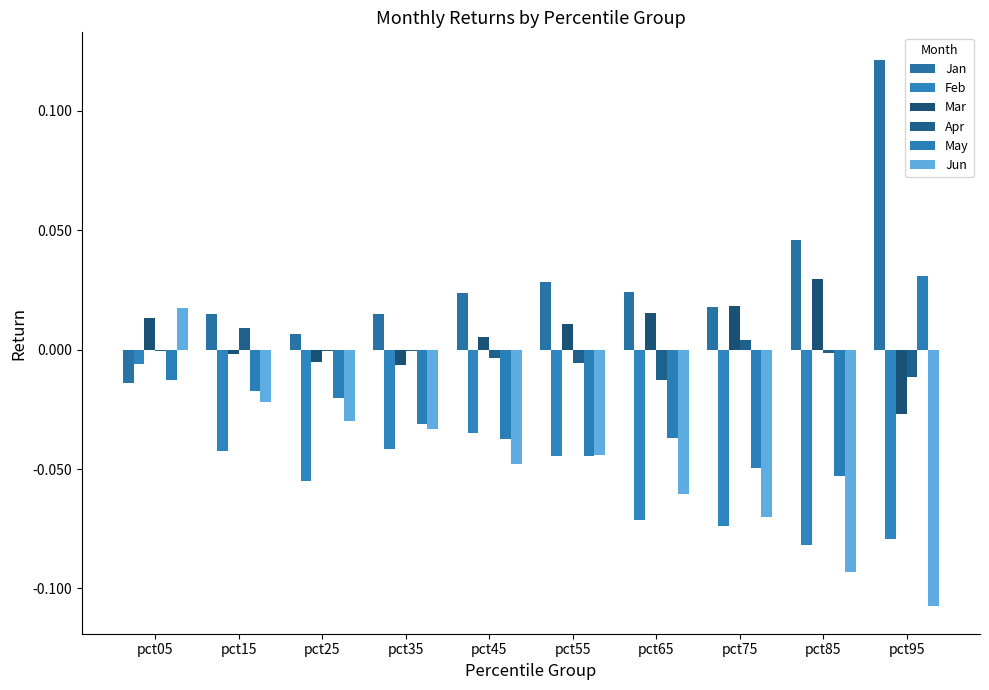

Rank the categories by May value from highest to lowest.

pct95, pct05, pct15, pct25, pct35, pct65, pct45, pct55, pct75, pct85